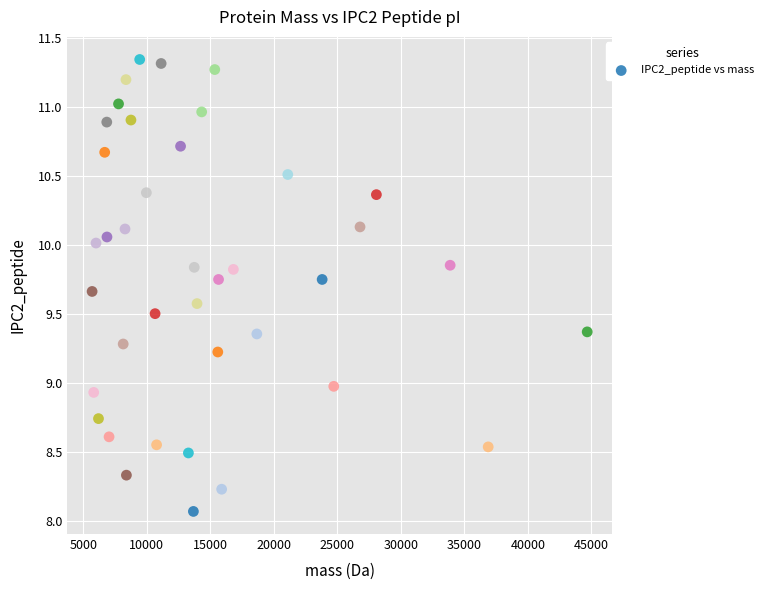

What is the range of X values (max minus min)?

38964.8